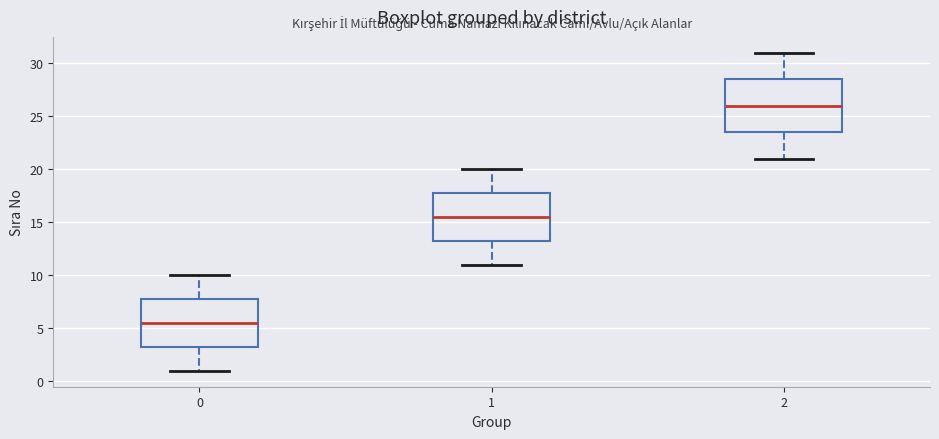

Which box's median line is the highest?

2